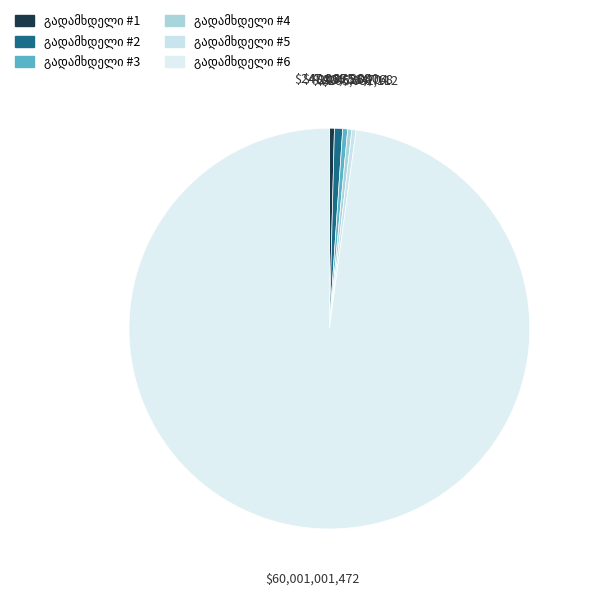

Which category has the smallest portion of the pie?

4